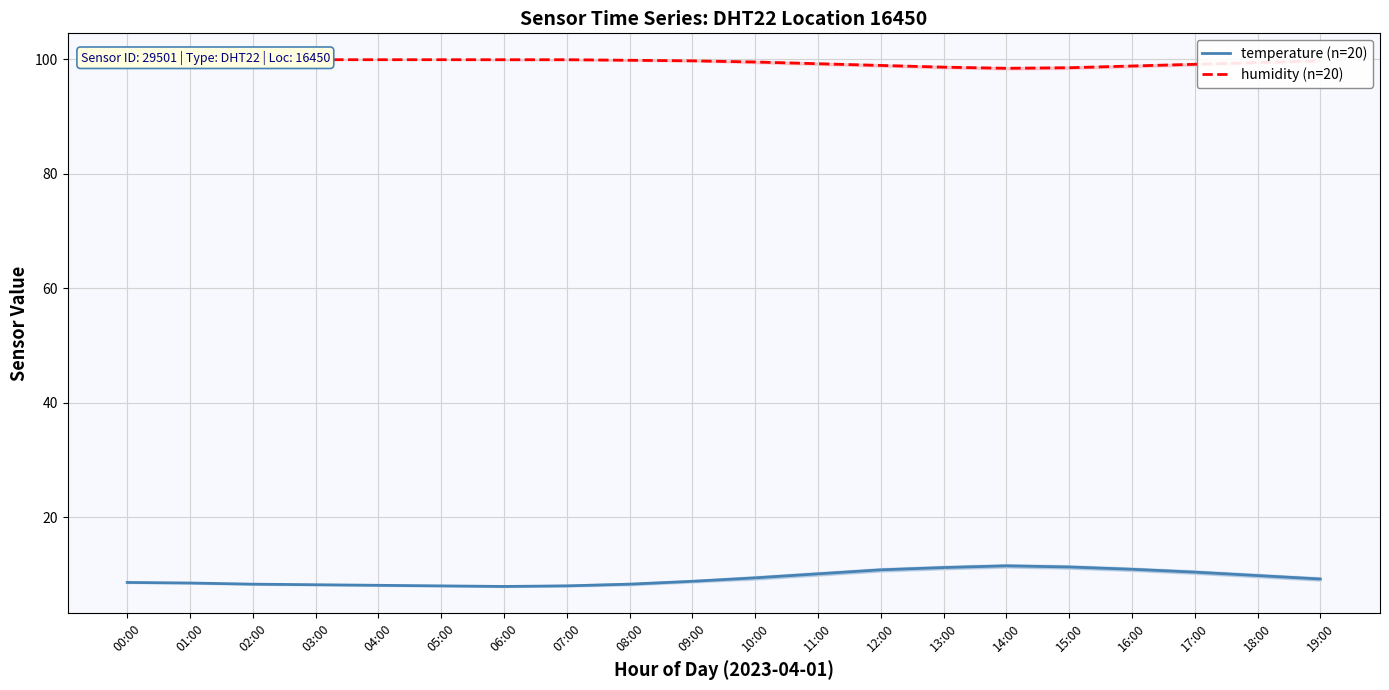

Which category has the highest value across all series?

00:00